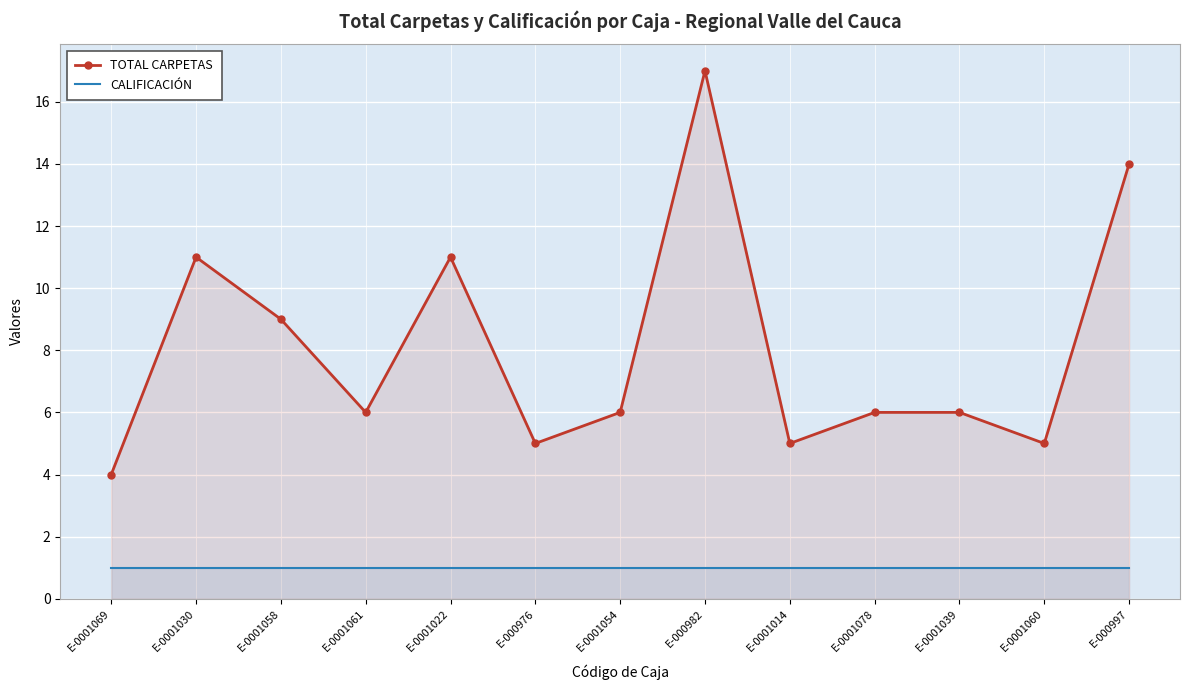

What position from the right is E-0001030?

12